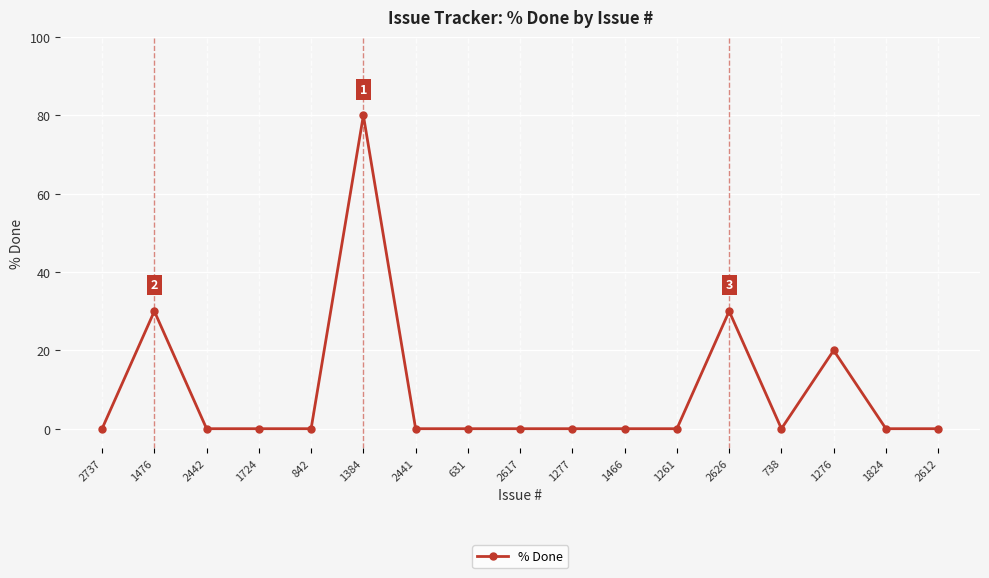

What is the sum of all values?

160